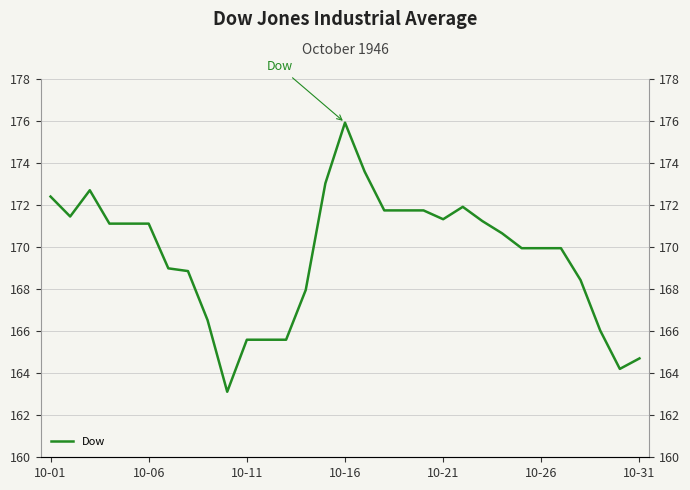

Where does the data first go above 170?

10-01